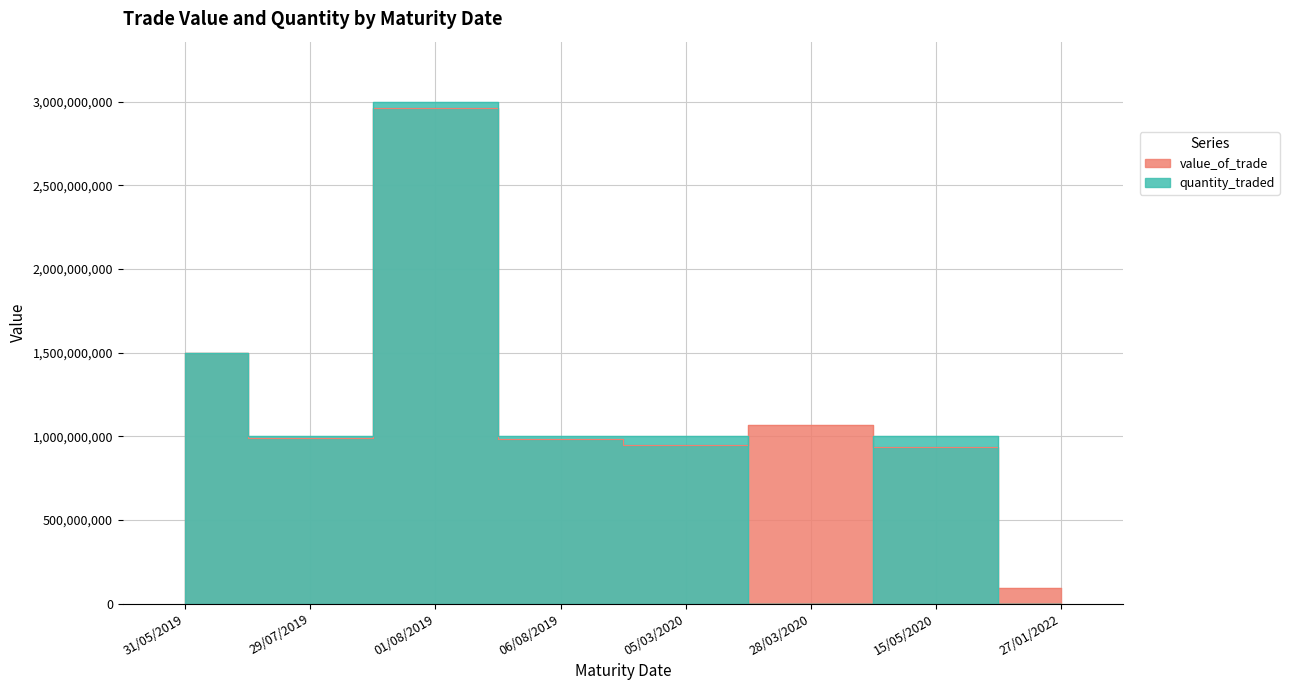

What is the difference between the highest and lowest values at 27/01/2022?

45845050